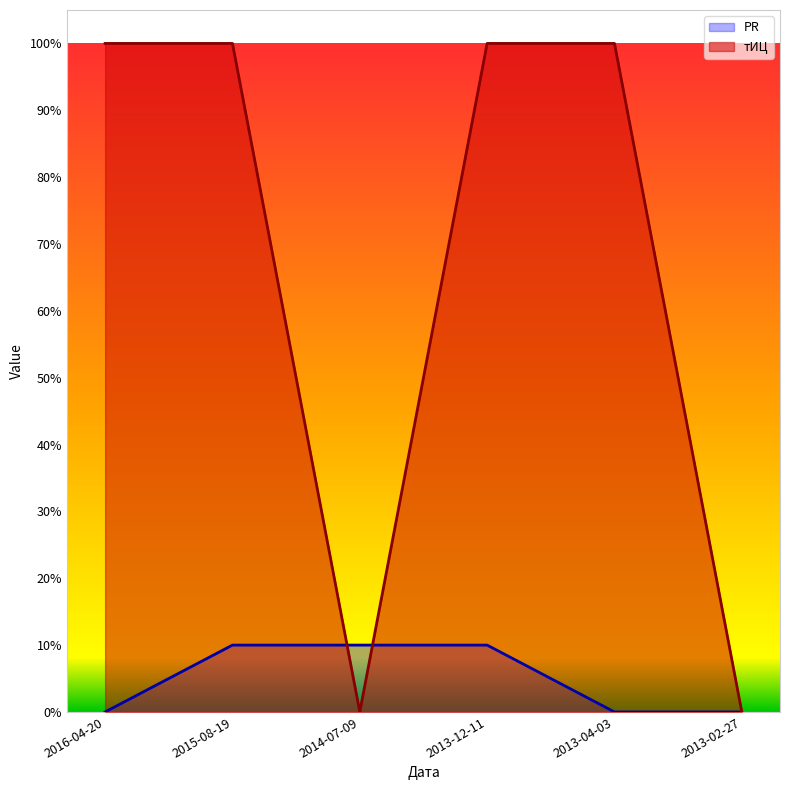

Reading right to left, extract all data points from this chart.

PR: 2013-02-27=0.0	2013-04-03=0.0	2013-12-11=0.1	2014-07-09=0.1	2015-08-19=0.1	2016-04-20=0.0
тИЦ: 2013-02-27=0.0	2013-04-03=1.0	2013-12-11=1.0	2014-07-09=0.0	2015-08-19=1.0	2016-04-20=1.0